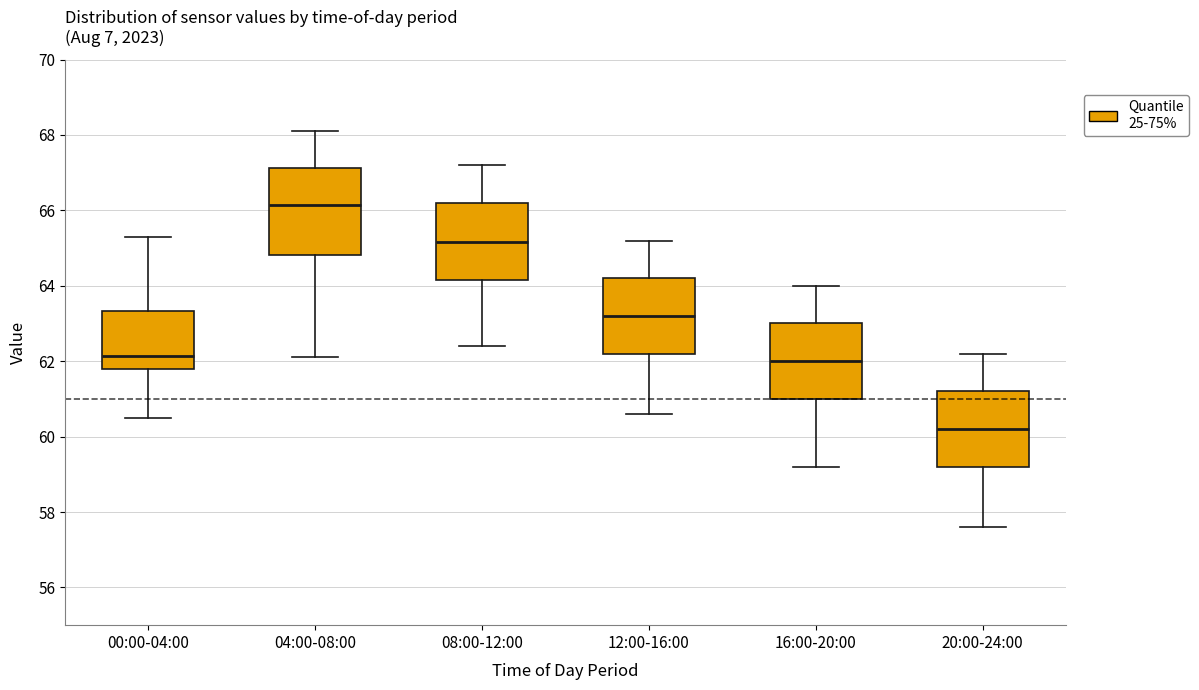

Comparing the boxes themselves (not the whiskers), which one is the tallest?

04:00-08:00